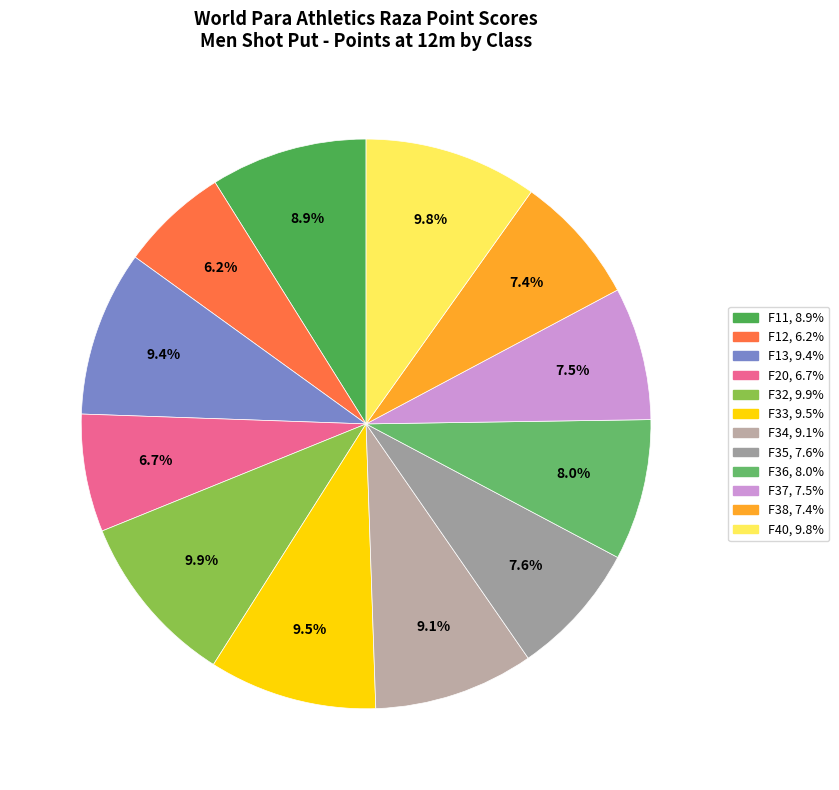

How many slices are in this pie chart?

12